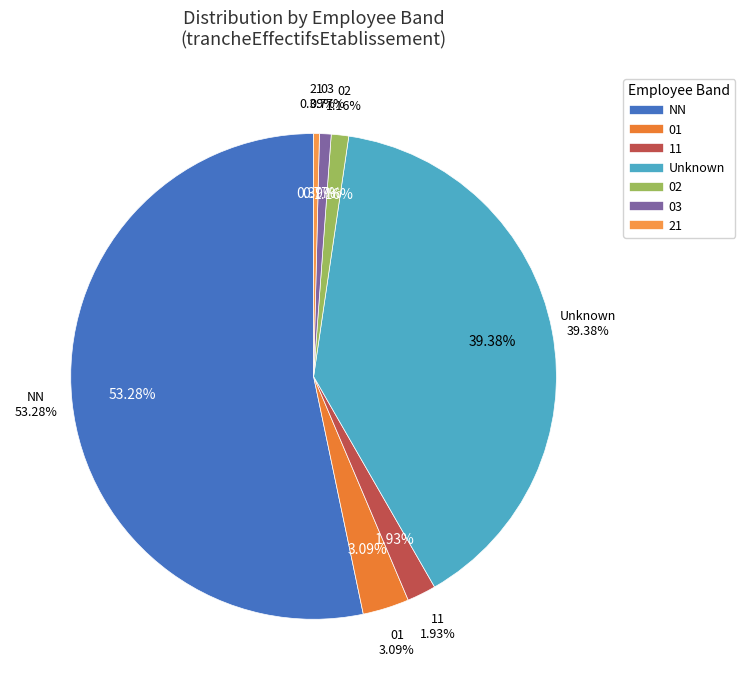

Which category has the smallest portion of the pie?

21